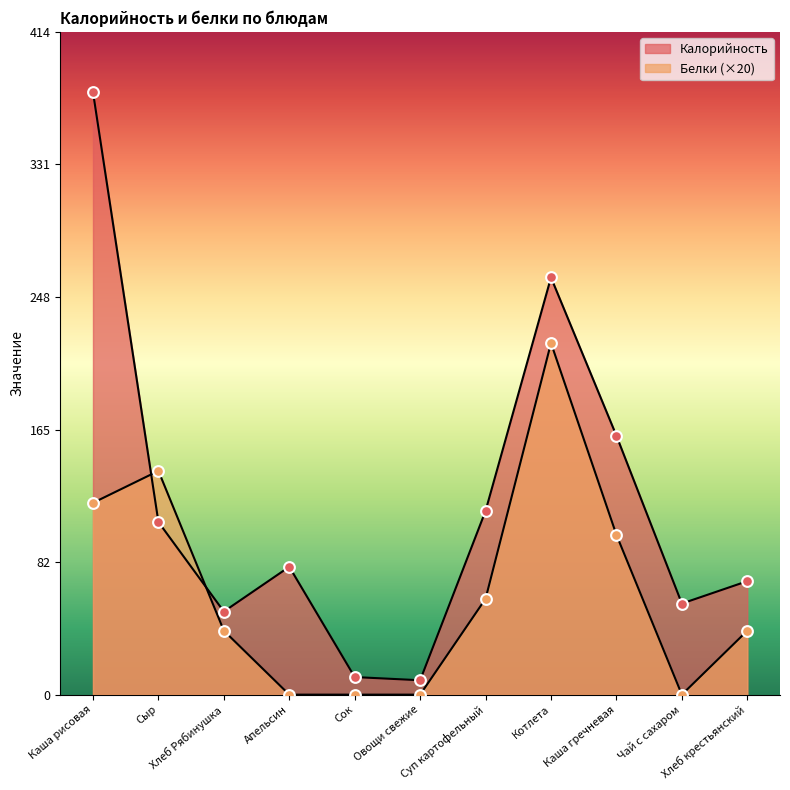

Which series reaches the maximum Y coordinate?

Калорийность